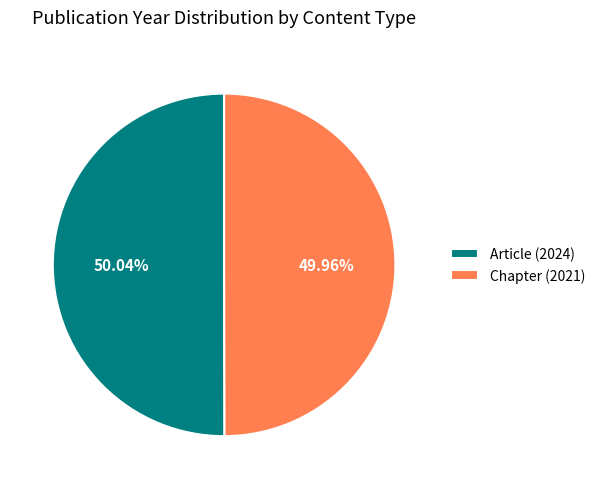

Count the number of slices in the pie.

2